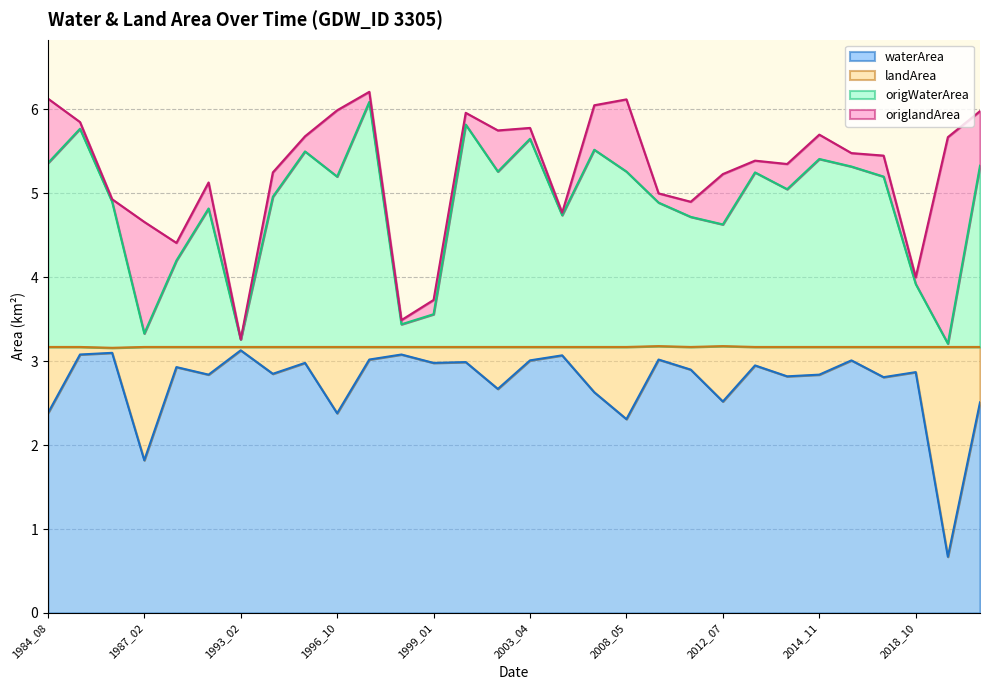

The value of waterArea at 1997_11 is 3.0. True or false?

True